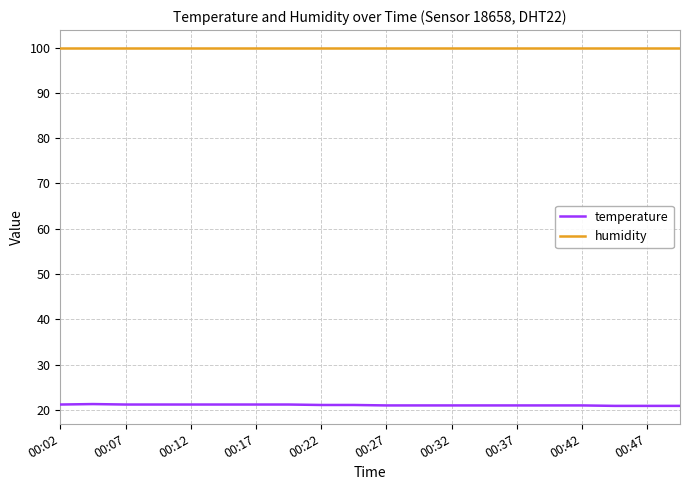

List the series in order of their overall mean, lowest first.

temperature, humidity